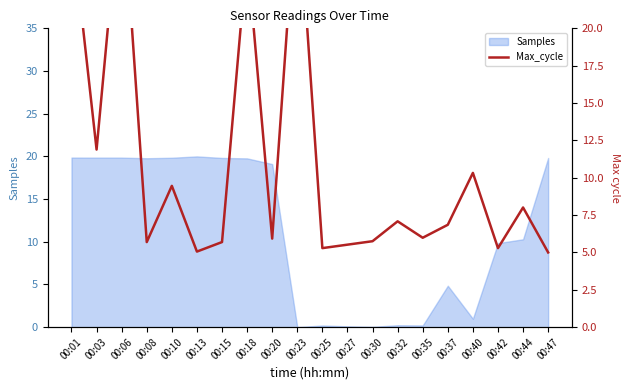

The value at 00:08 is 10.1. True or false?

False